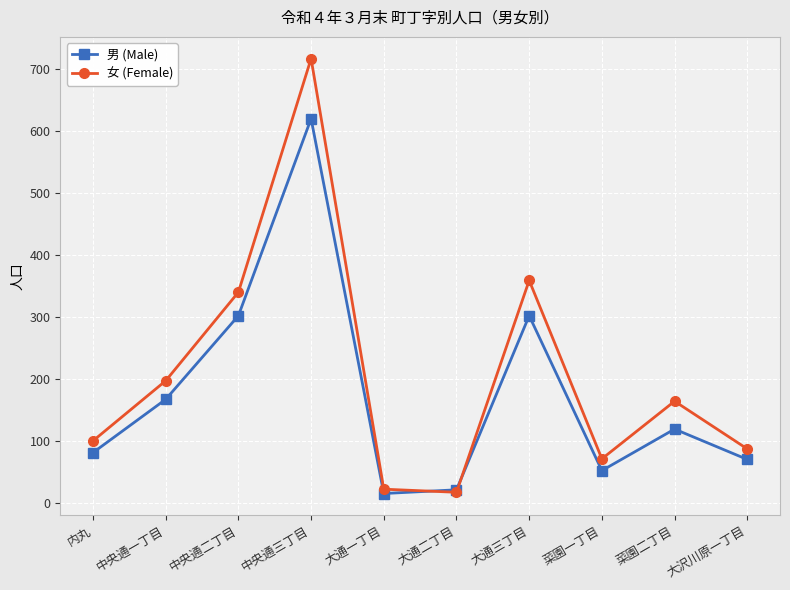

Is the value of 男 (Male) at 大沢川原一丁目 greater than the value of 女 (Female) at 中央通一丁目?

No